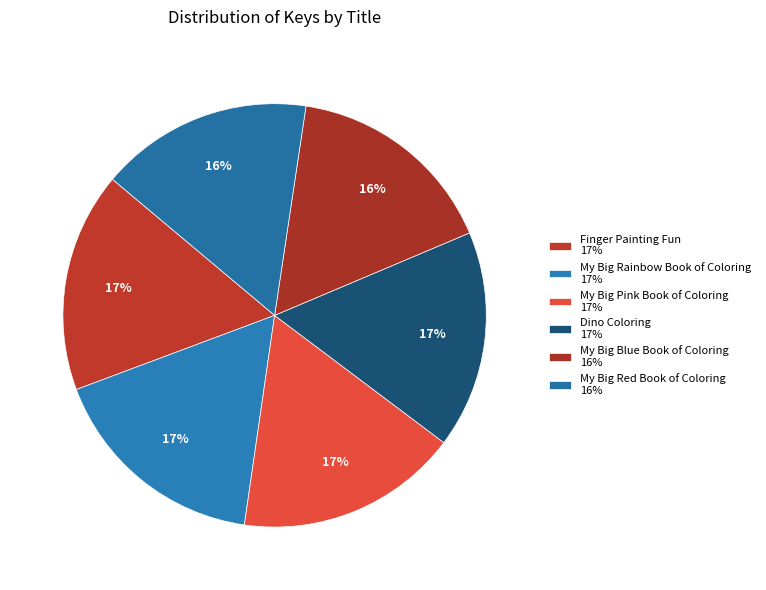

Which has a higher value, My Big Rainbow Book of Coloring or Dino Coloring?

My Big Rainbow Book of Coloring